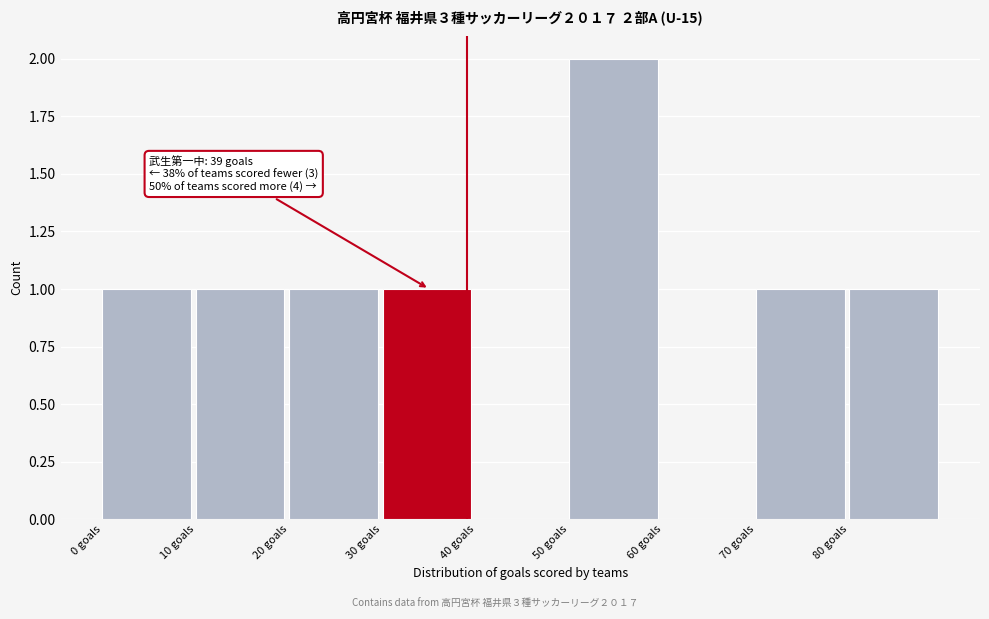

Over which range of the x-axis is the bar tallest?

50 to 60